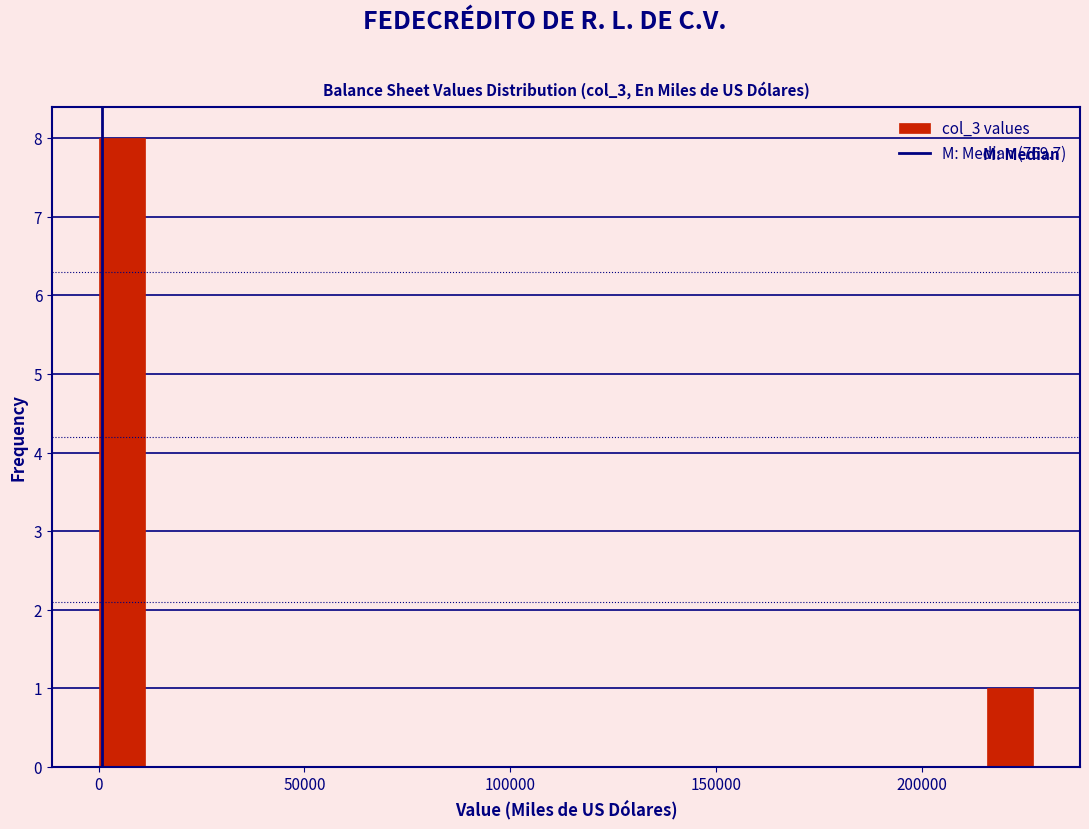

Read against the x-axis, roughly where is the centre of the tallest bar?

5000